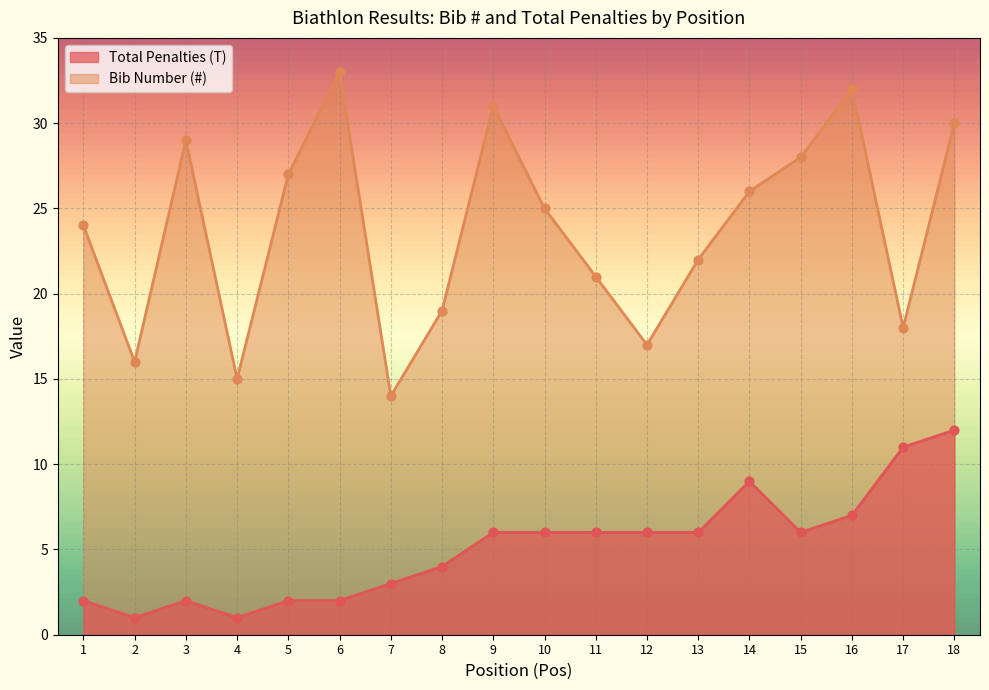

What are all the series names shown in the legend?

Total Penalties (T), Bib Number (#)